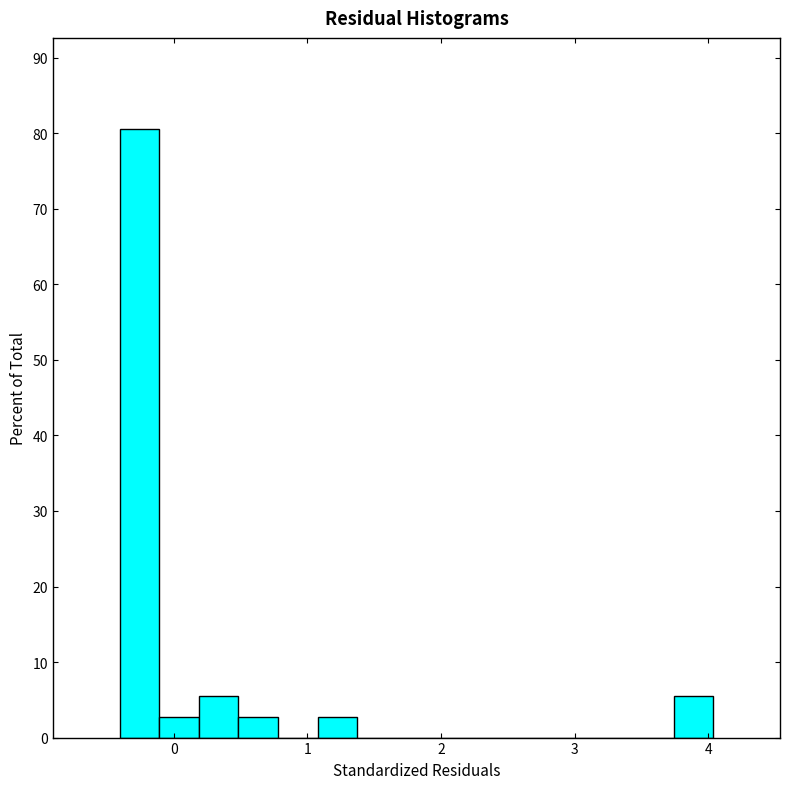

Around what value on the x-axis is the tallest bar? Give the approximate position of its centre, as read against the axis.

-0.3